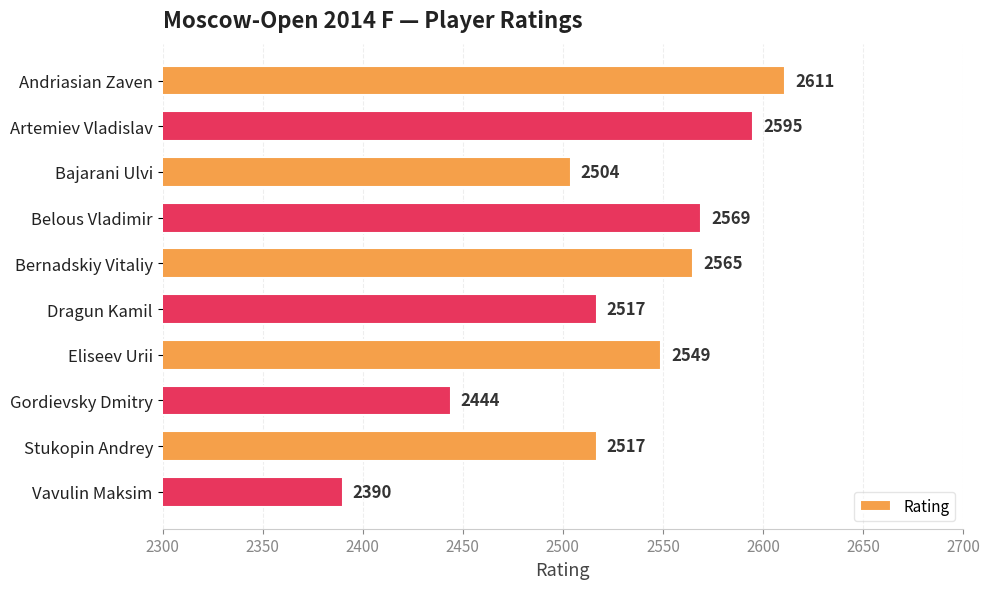

What is the change in value from Bajarani Ulvi to Belous Vladimir?

+65